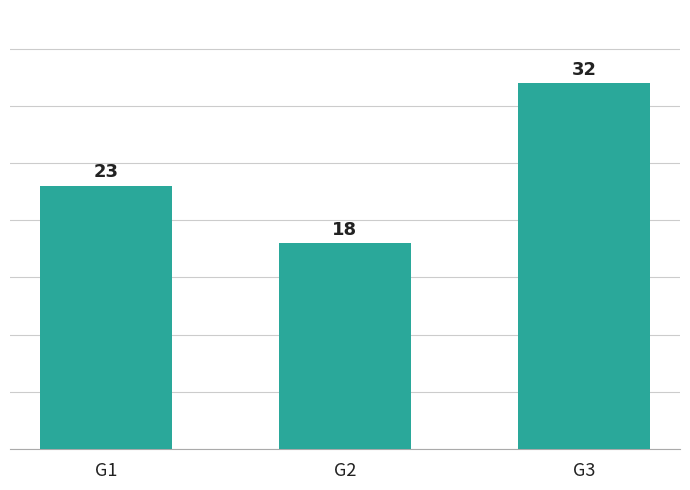

How many values are between 18 and 32?

3